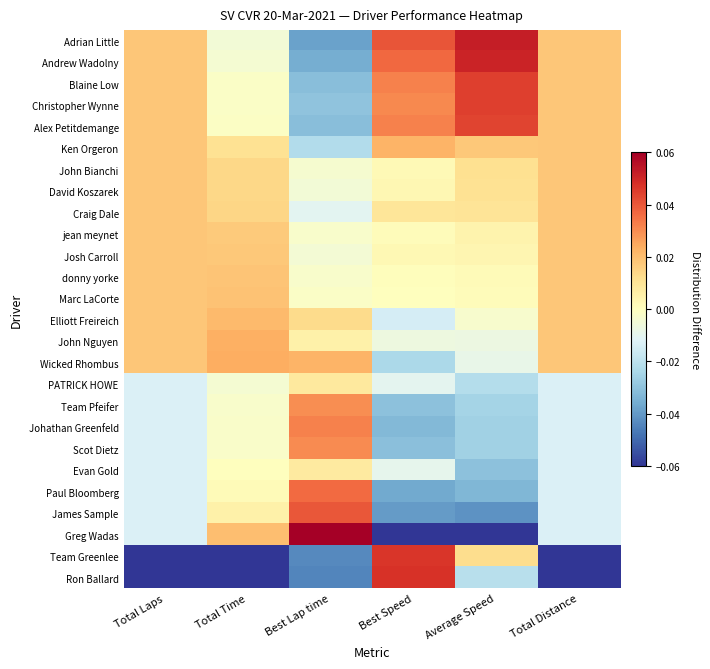

At how many categories does at least one series exceed 0?

6